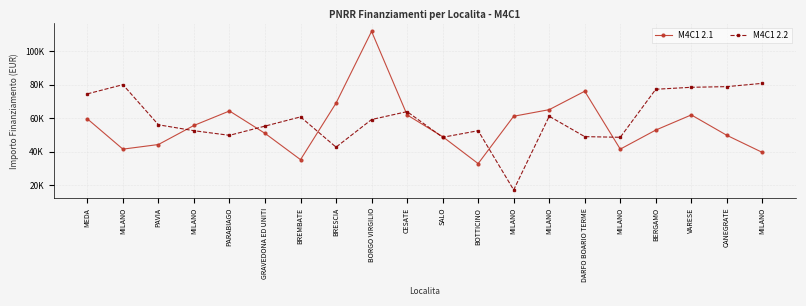

How many interior local peaks does the M4C1 2.1 series have?

4